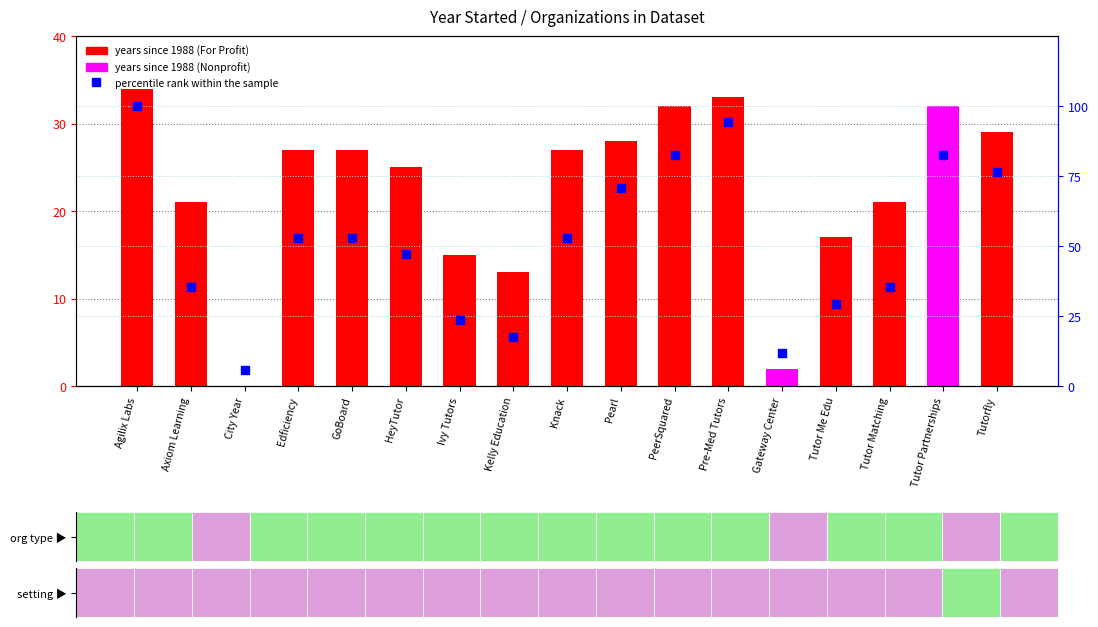

Which series contains the lowest Y value?

years since 1988